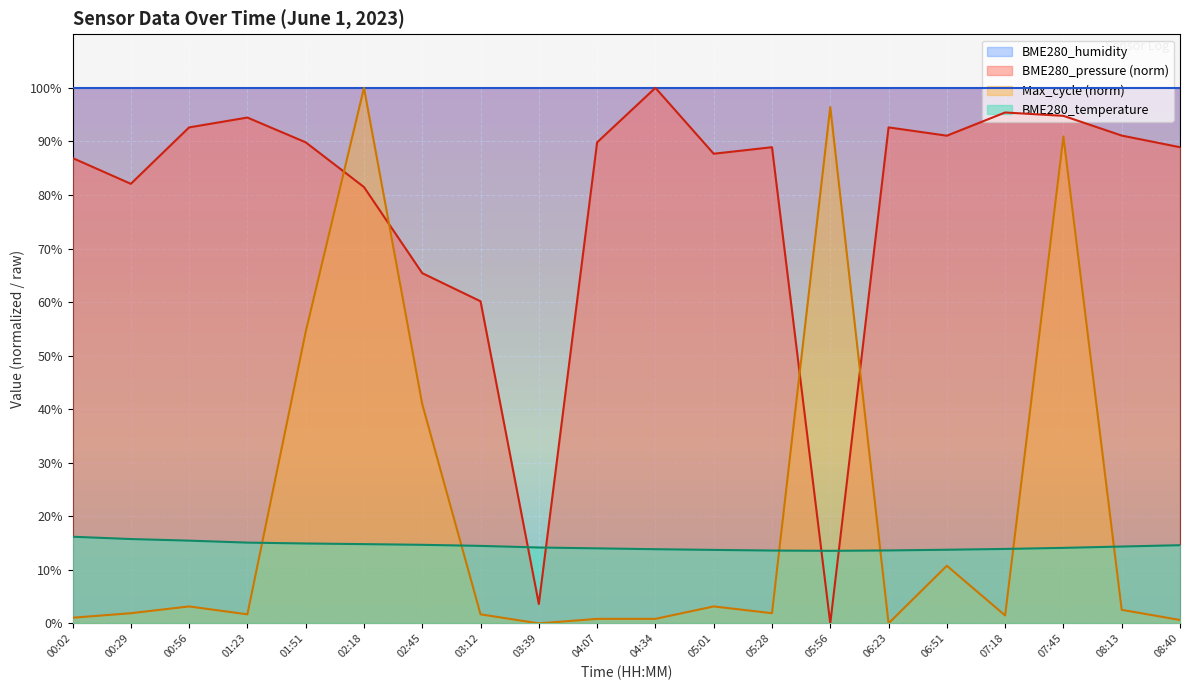

What is the label of the 1st point from the right?

08:40